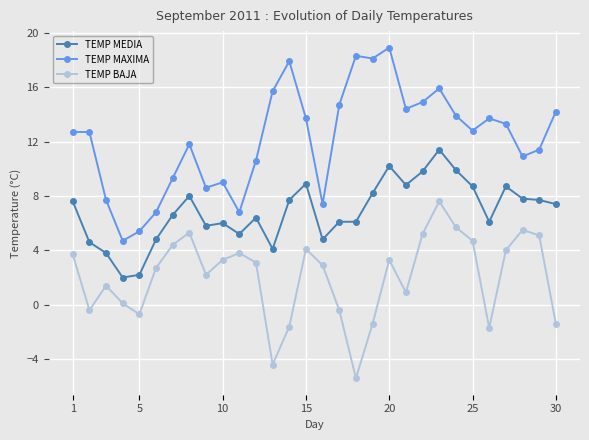

What is the minimum value for TEMP MAXIMA?

4.7